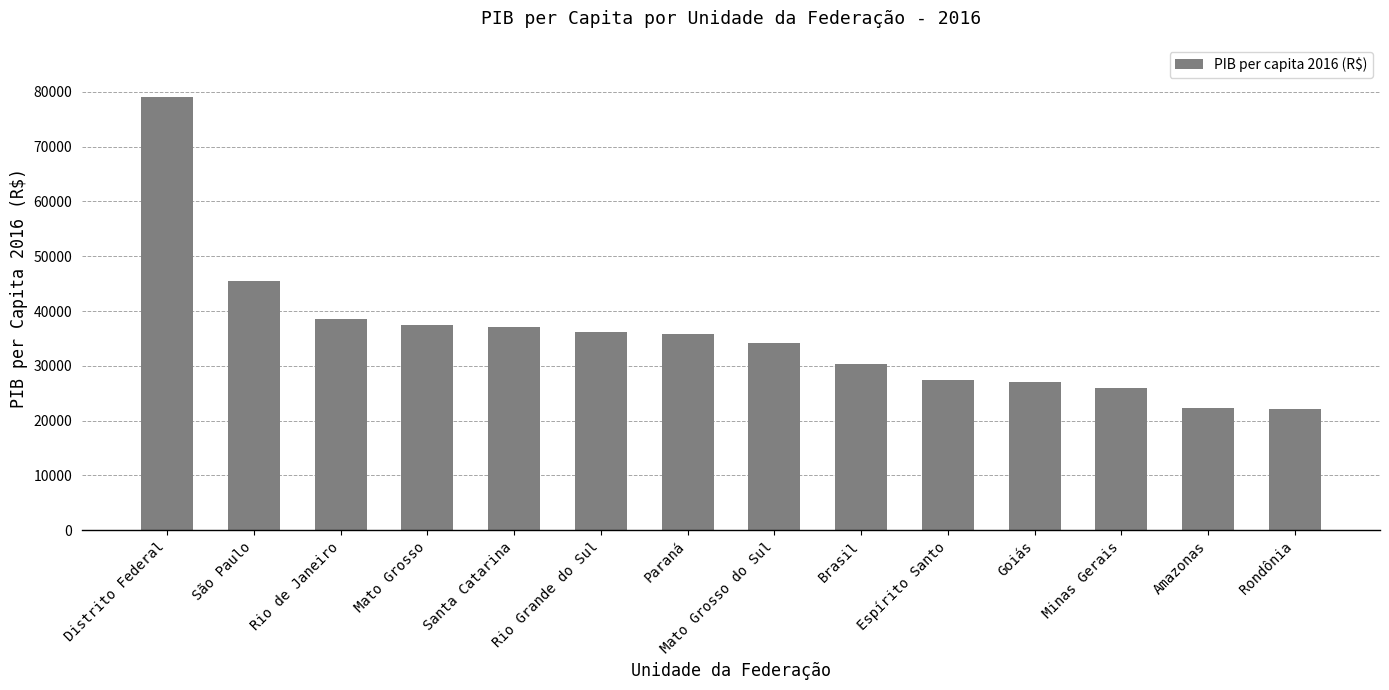

What value does the data have at Mato Grosso?

37462.7